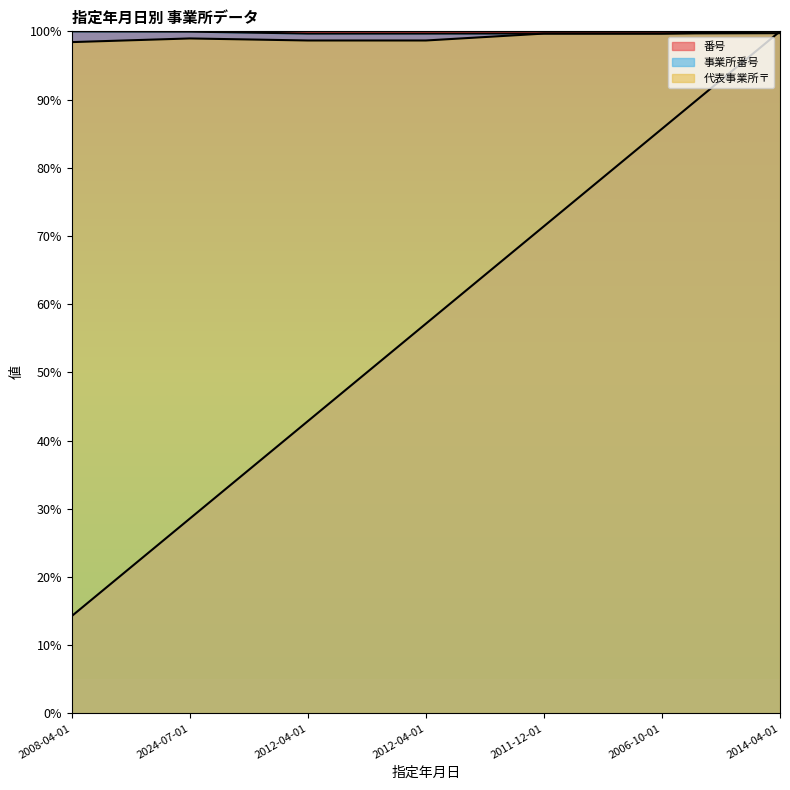

What is the label of the 3rd point from the right?

2011-12-01